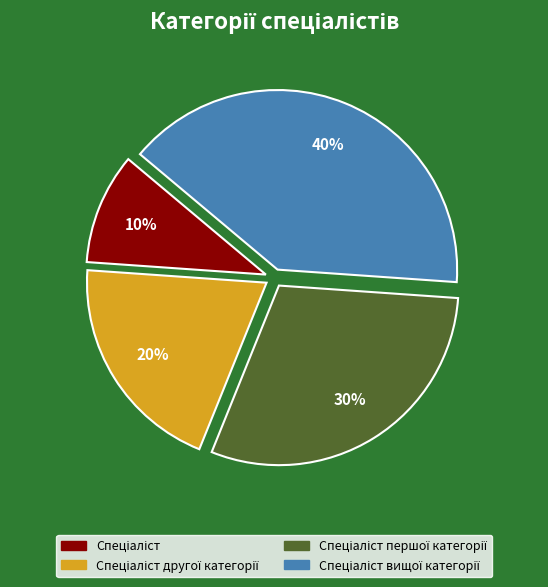

Is there a majority slice in this chart?

No